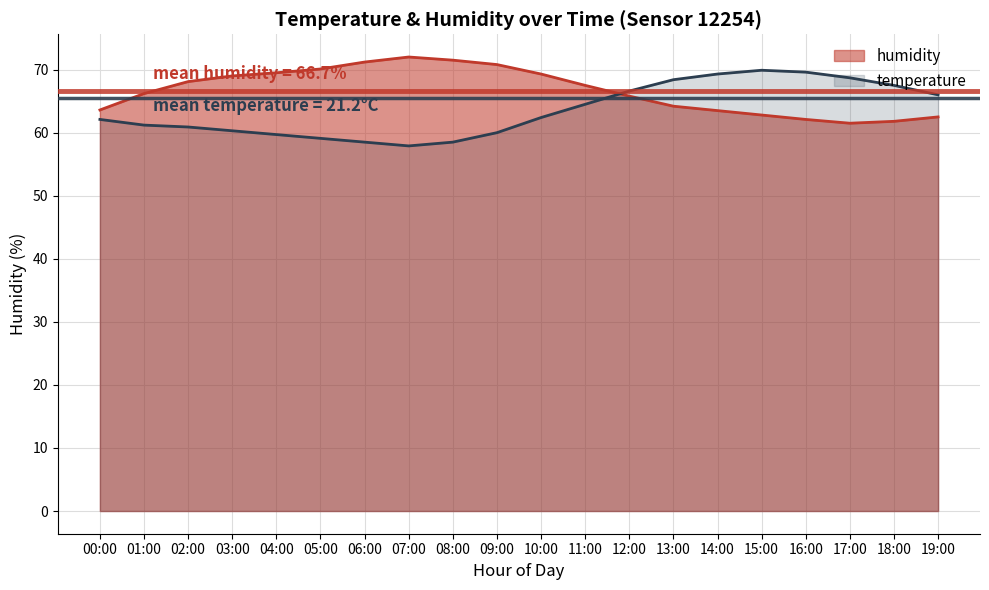

At which label is temperature closest to 63?

10:00